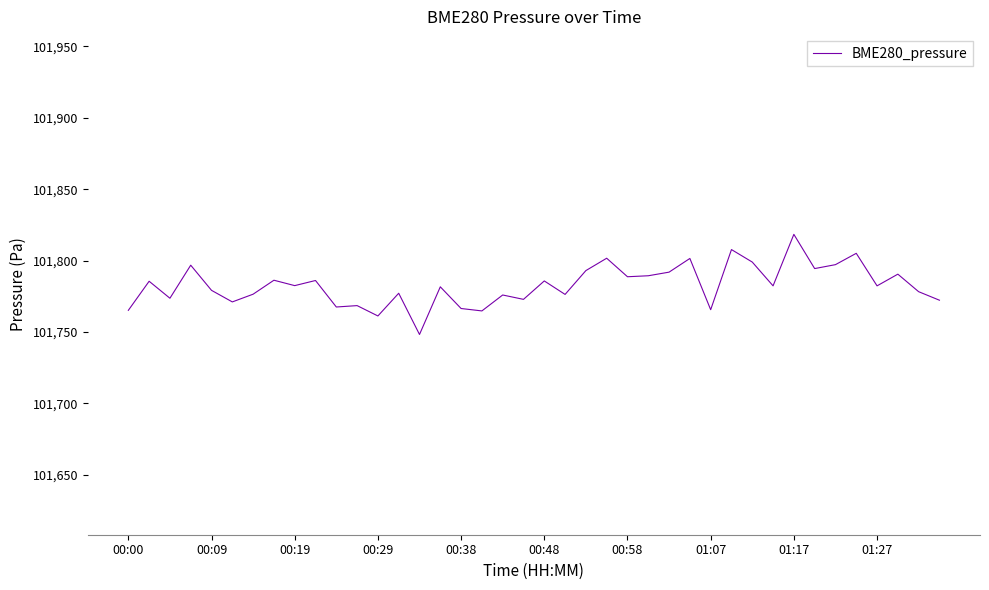

What is the difference between the maximum and minimum values?

70.1